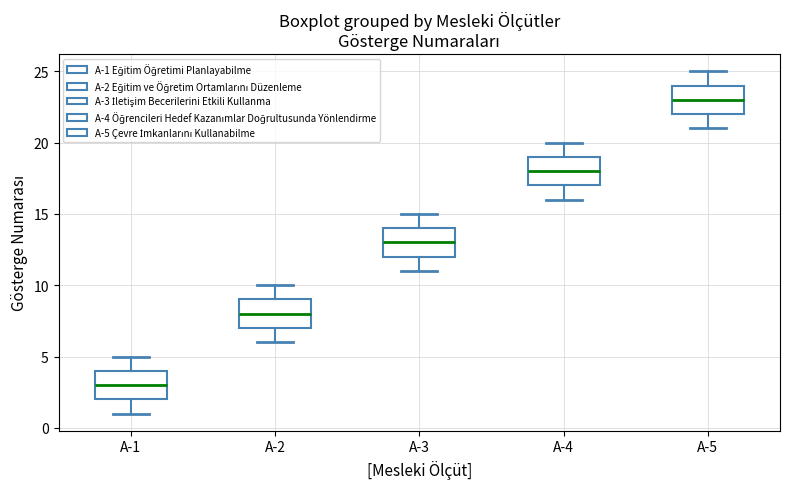

Where is the upper edge of the box for A-4 on the y-axis? The values are not printed on the chart, so give them approximately, as read against the axis.

19